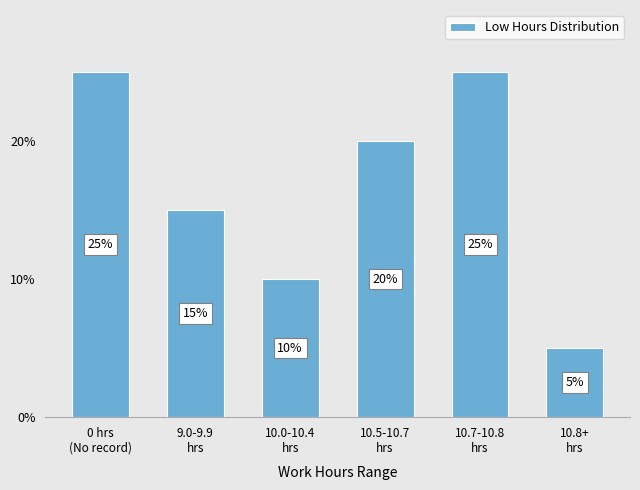

Read the value at 10.5-10.7
hrs.

20